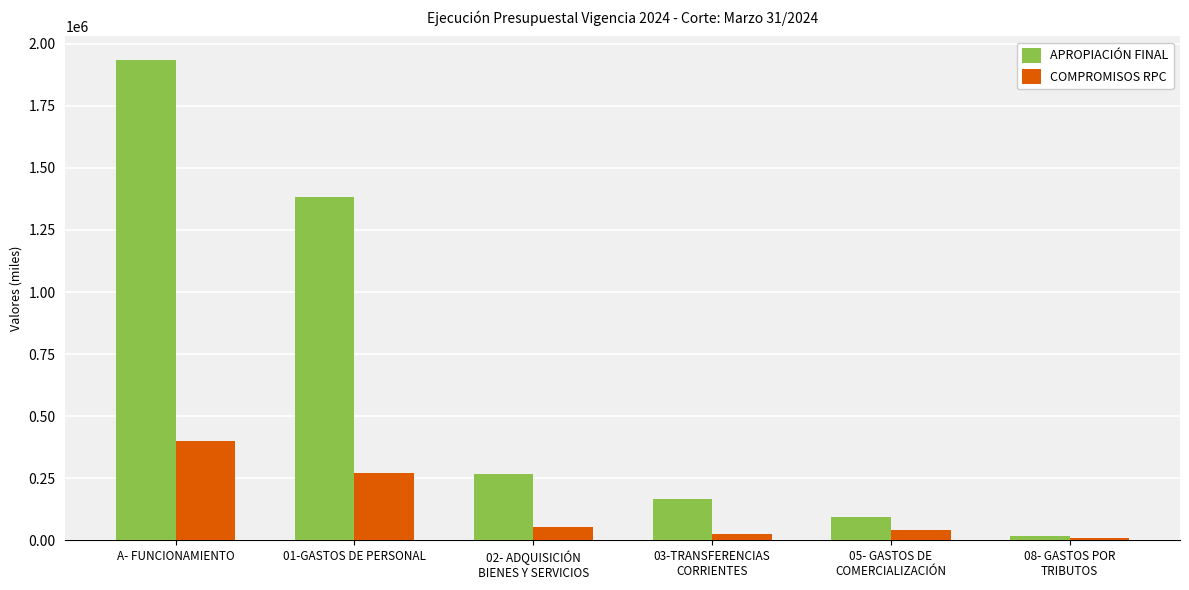

At which label is COMPROMISOS RPC closest to 207050?

01-GASTOS DE PERSONAL